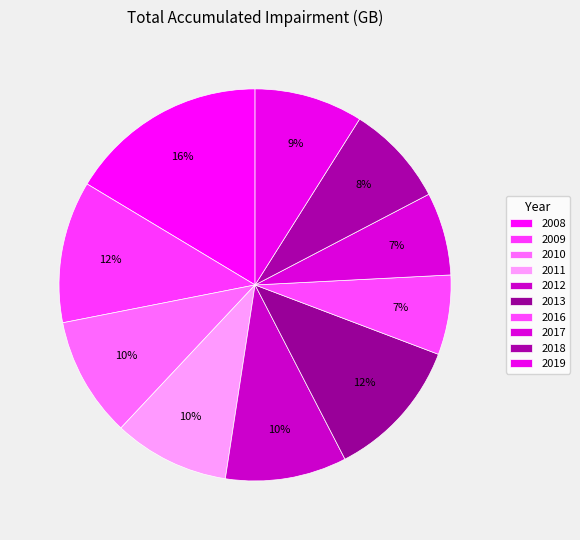

Is 2008 the majority of the pie?

No